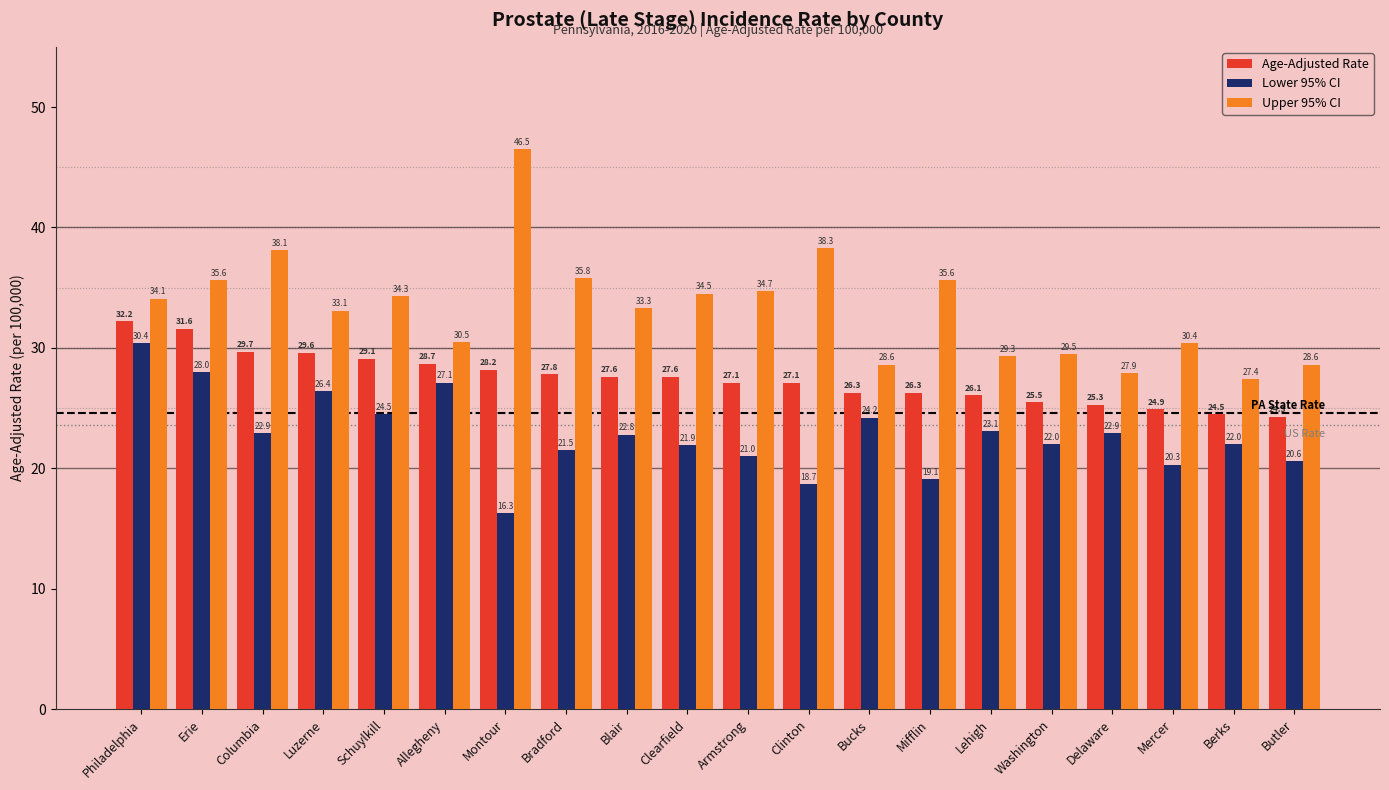

The Upper 95% CI series shows 38.3 at Clinton. True or false?

True